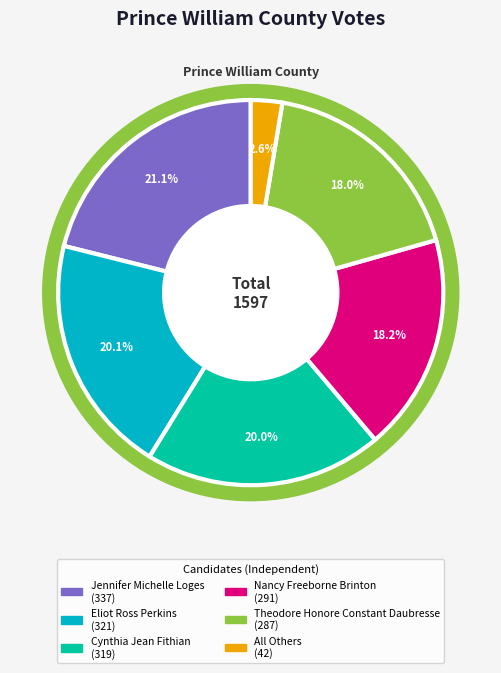

Combined, do Cynthia Jean Fithian and All Others account for over 50%?

No